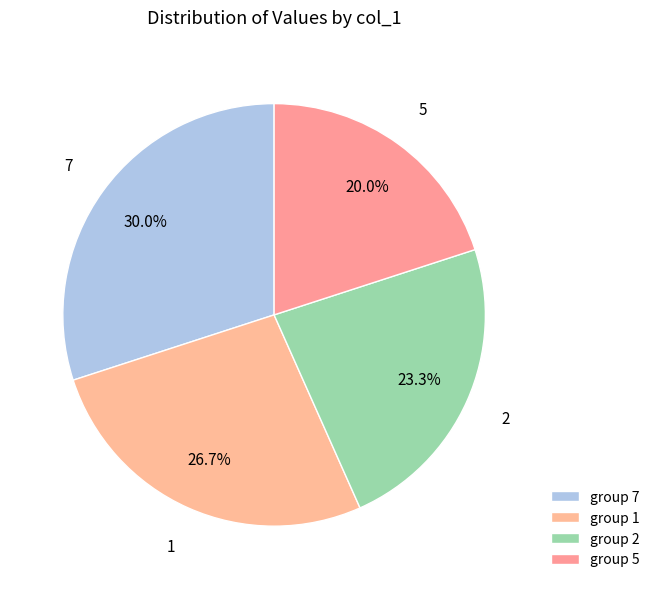

To the nearest percent, what percentage of the pie is 1?

27%